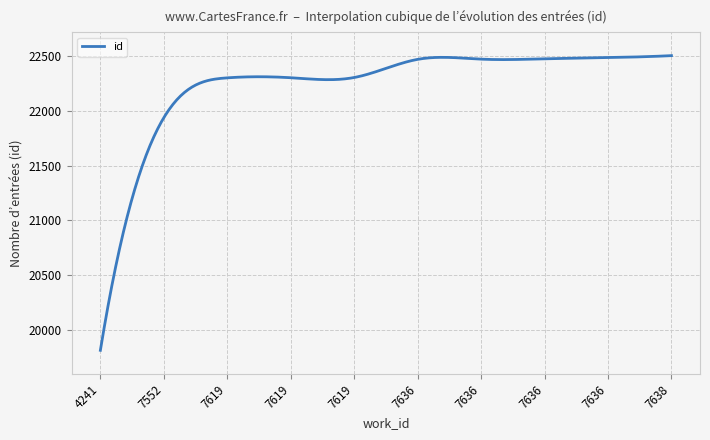

What is the smallest value displayed?

19811.0